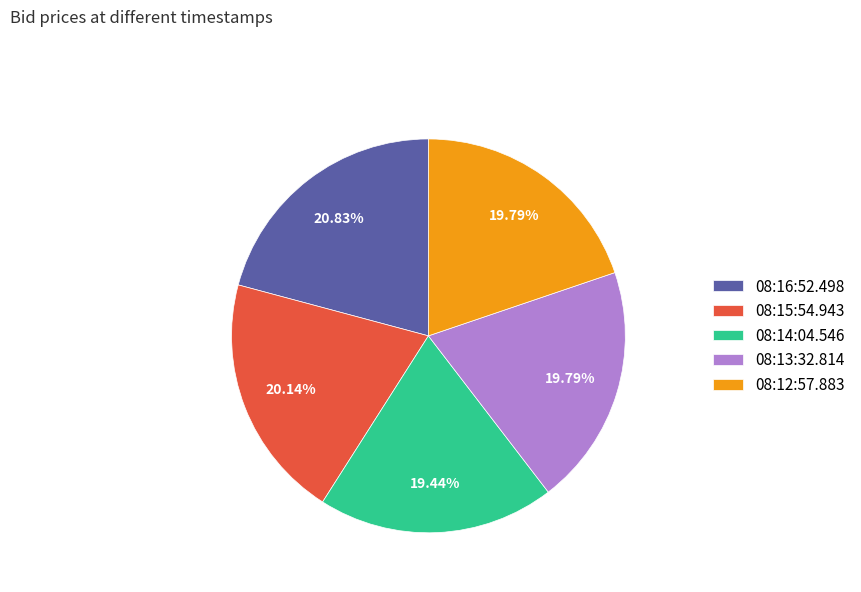

True or false: 08:14:04.546 accounts for 19% of the total.

True